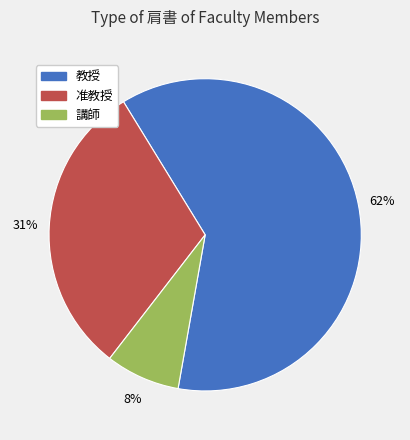

To the nearest percent, what is the average slice percentage?

33%